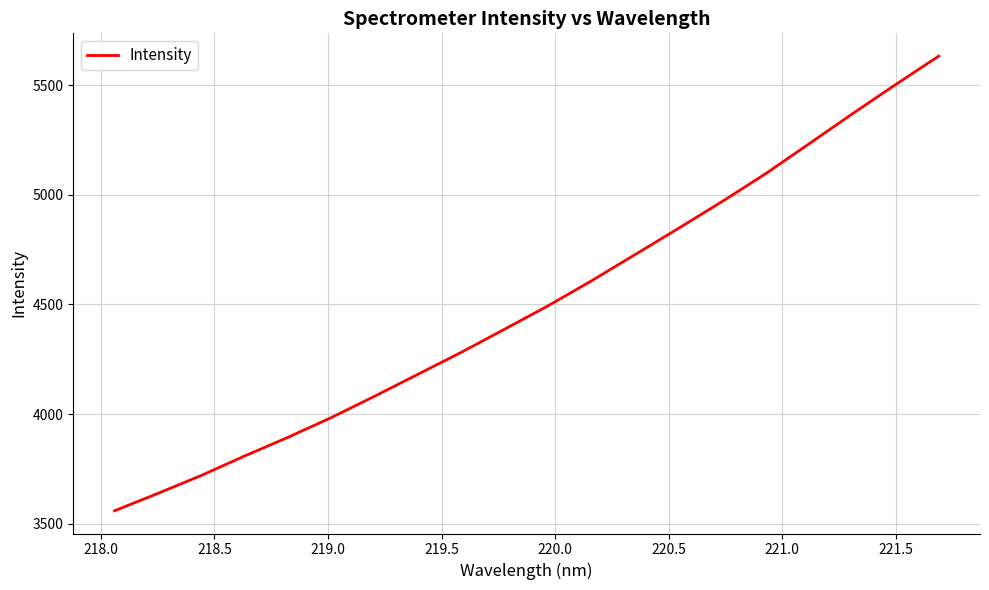

What is the difference between the maximum and minimum values?

2073.4